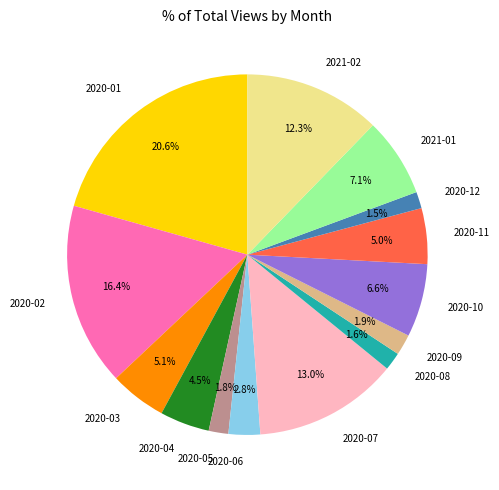

To the nearest percent, what portion does 2021-02 represent?

12%